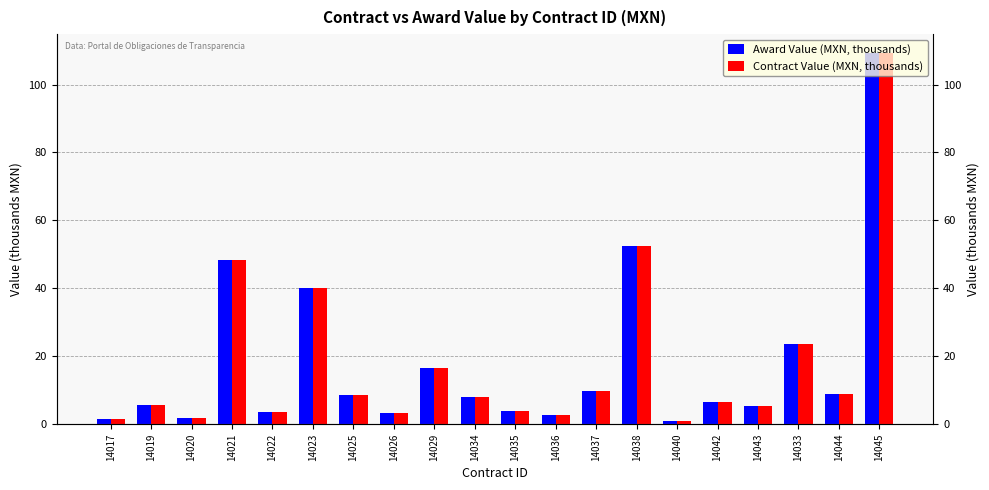

What are all the series names shown in the legend?

Award Value (MXN, thousands), Contract Value (MXN, thousands)